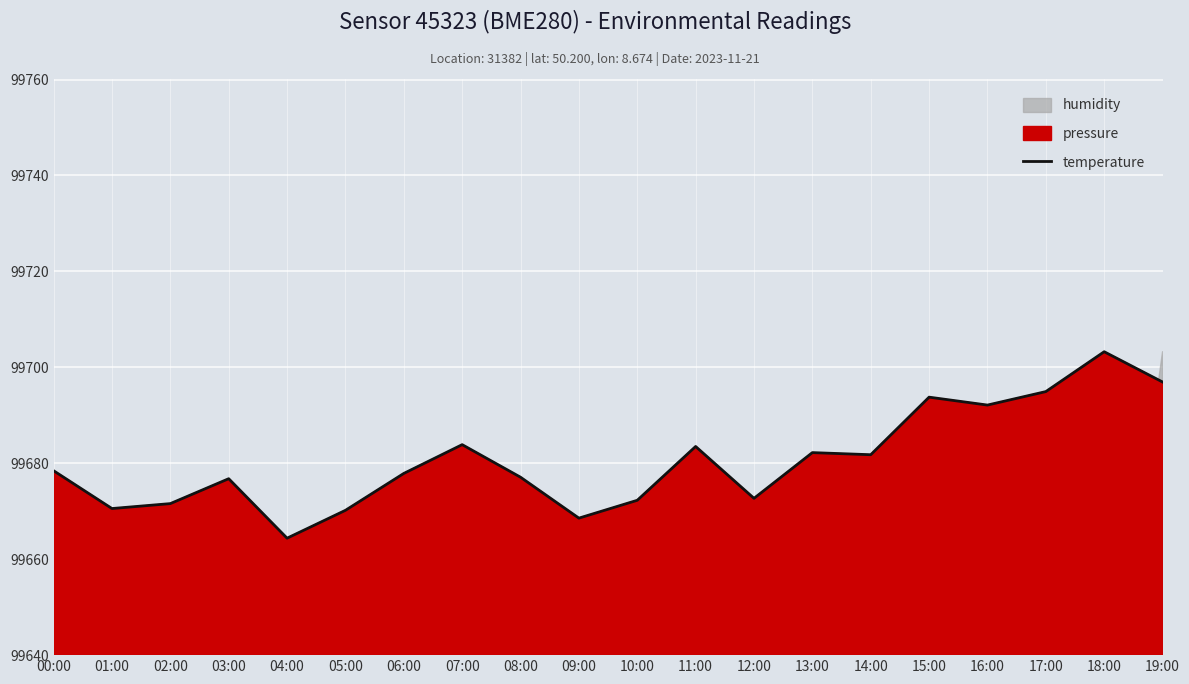

What is the label of the 3rd point from the left?

02:00